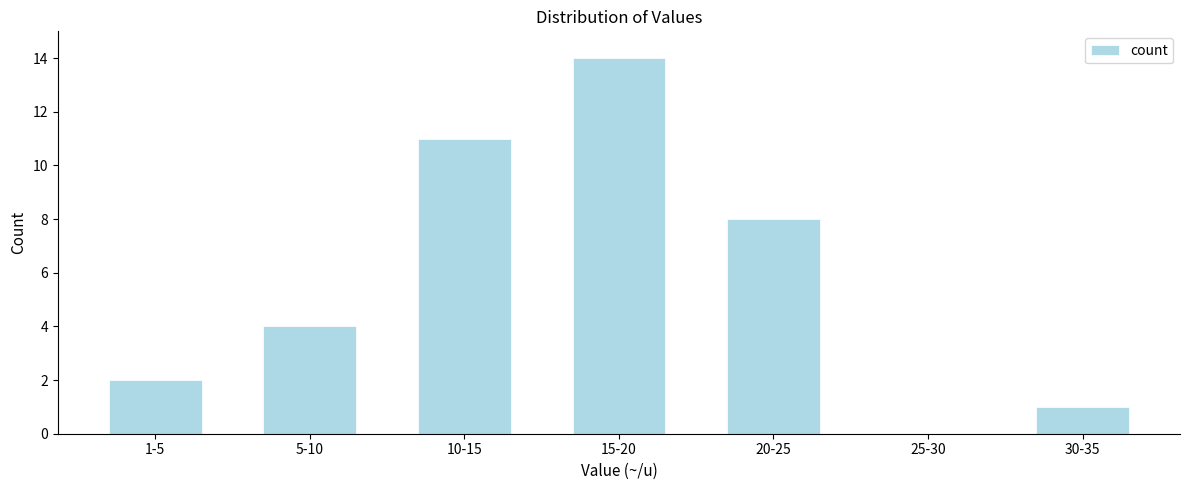

Reading right to left, list all the values displayed in this chart.

30-35=1	25-30=0	20-25=8	15-20=14	10-15=11	5-10=4	1-5=2